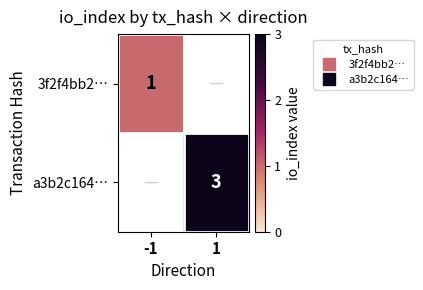

The 3f2f4bb2… series shows 1.7 at -1. True or false?

False